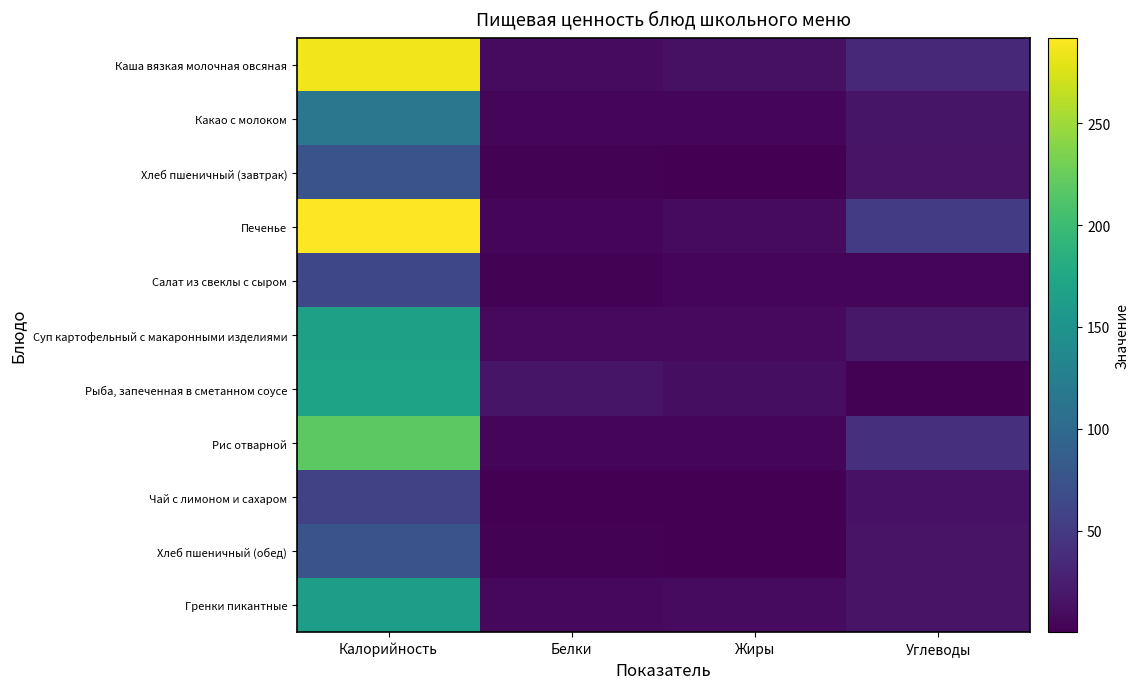

How many categories are shown in the chart?

4